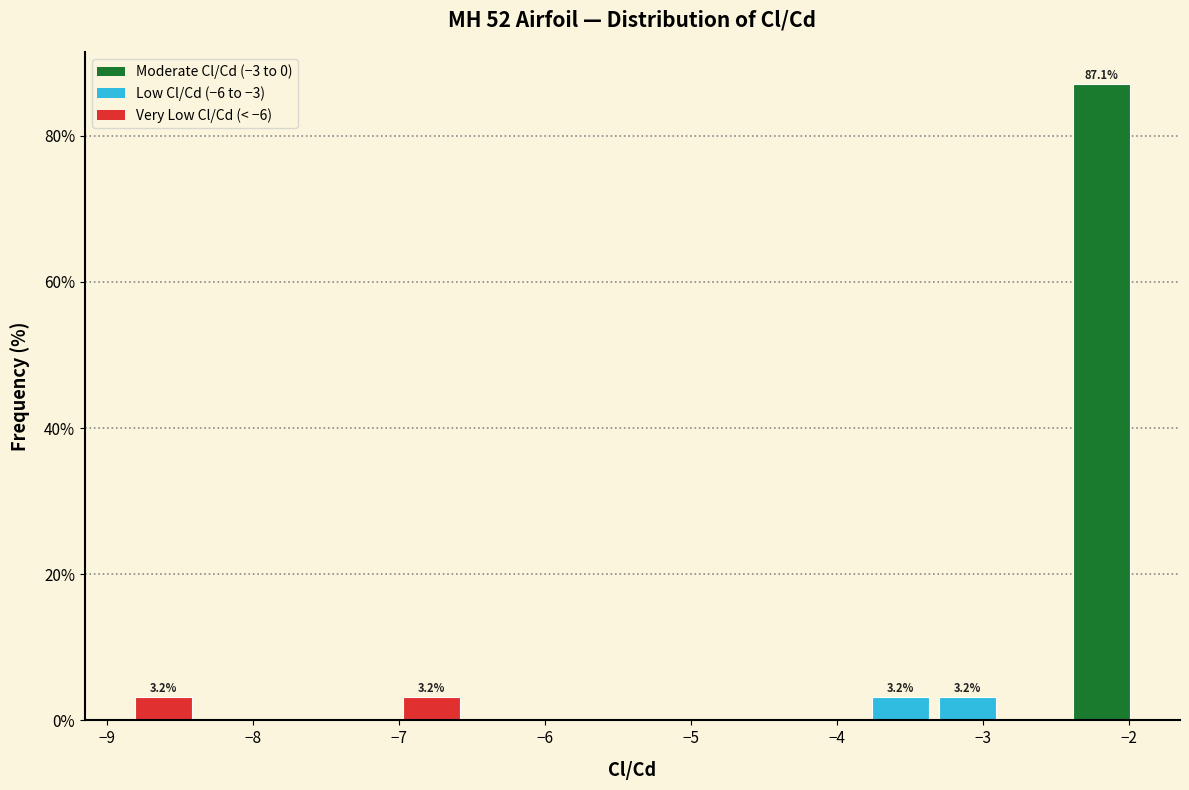

Which range on the x-axis has the tallest bar?

-2.4 to -2.0